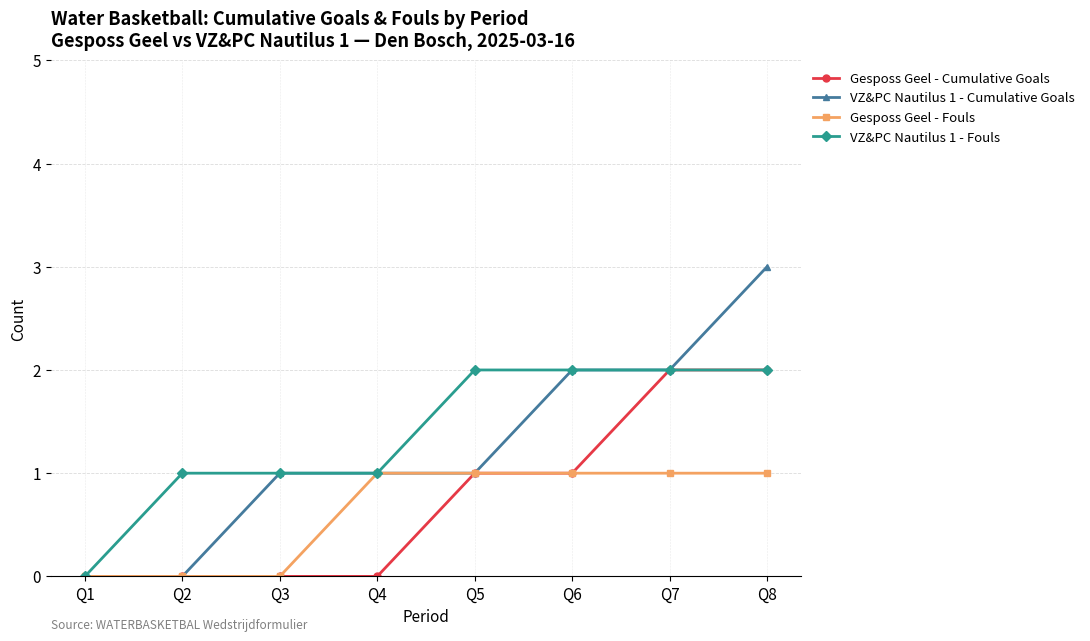

Reading left to right, list all the values displayed in this chart.

Gesposs Geel - Cumulative Goals: Q1=0	Q2=0	Q3=0	Q4=0	Q5=1	Q6=1	Q7=2	Q8=2
VZ&PC Nautilus 1 - Cumulative Goals: Q1=0	Q2=0	Q3=1	Q4=1	Q5=1	Q6=2	Q7=2	Q8=3
Gesposs Geel - Fouls: Q1=0	Q2=0	Q3=0	Q4=1	Q5=1	Q6=1	Q7=1	Q8=1
VZ&PC Nautilus 1 - Fouls: Q1=0	Q2=1	Q3=1	Q4=1	Q5=2	Q6=2	Q7=2	Q8=2